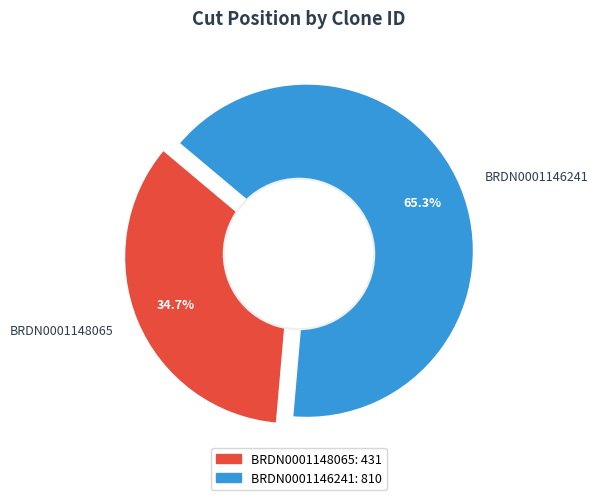

What is the smallest slice in the pie chart?

BRDN0001148065